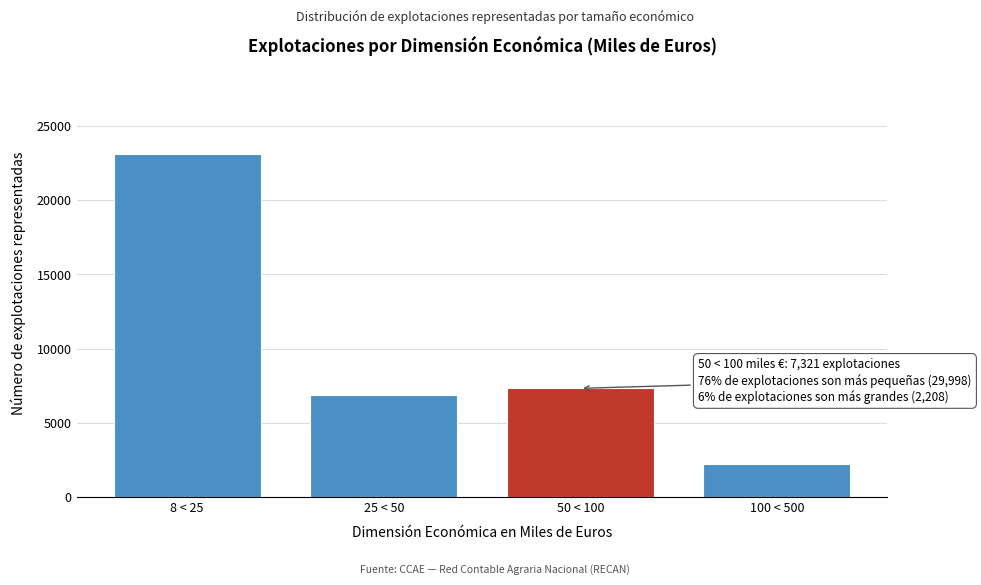

Reading right to left, extract all data points from this chart.

2208	7321	6895	23103